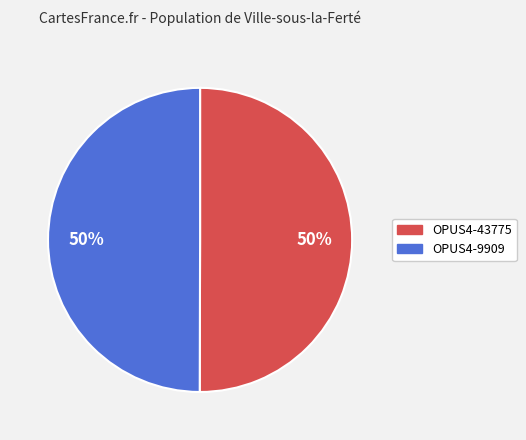

The OPUS4-43775 slice represents 38% of the pie. True or false?

False